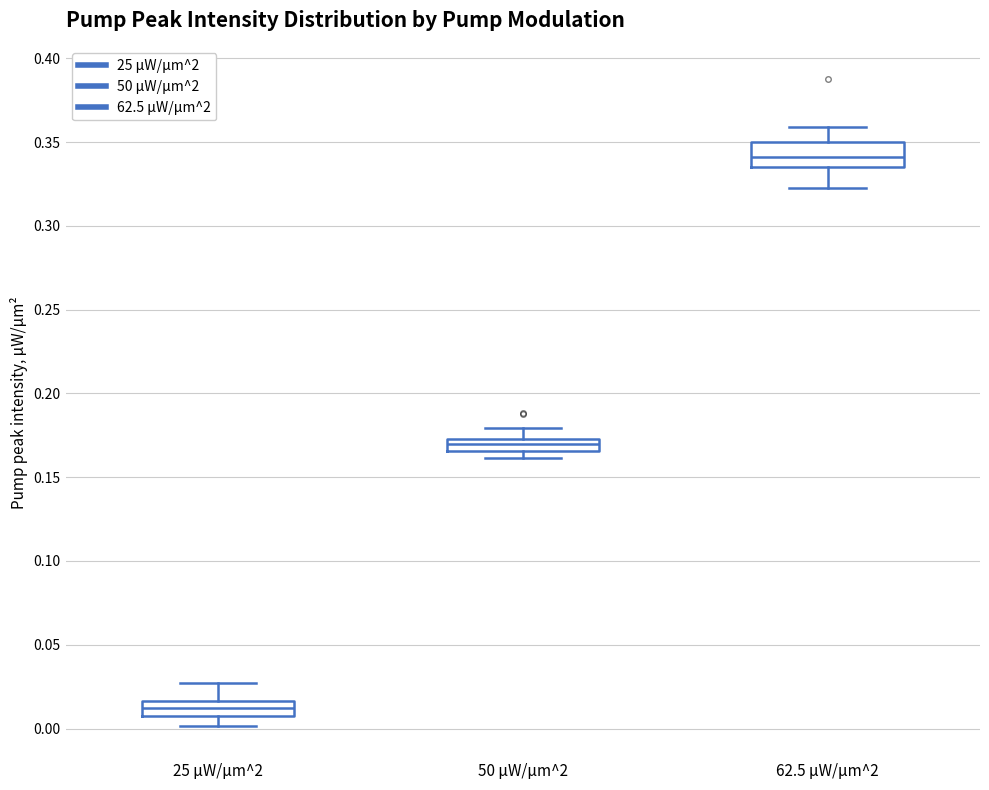

Comparing the boxes themselves (not the whiskers), which one is the tallest?

62.5 μW/μm^2